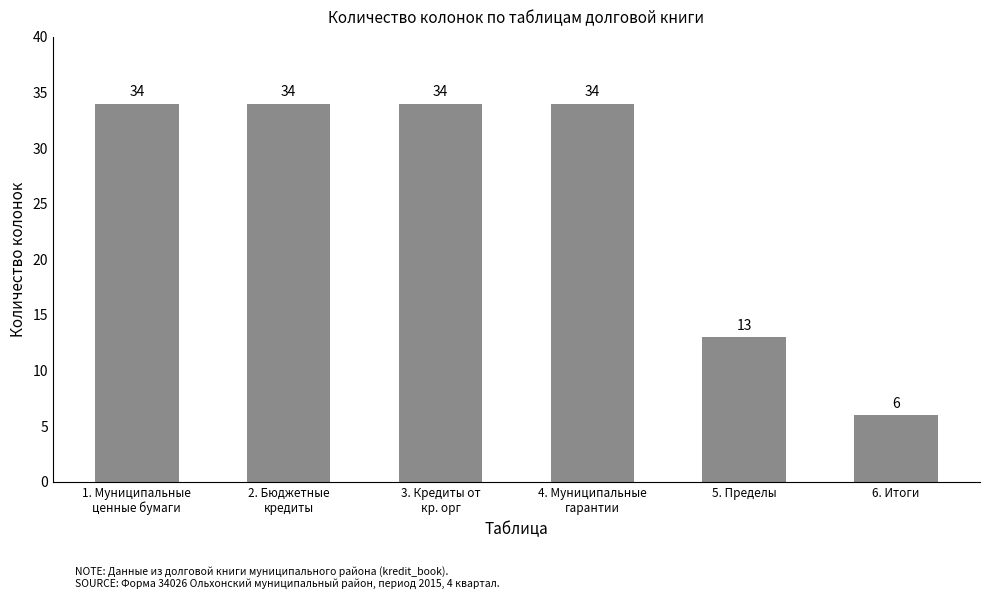

Where is the data nearest to the value 20?

5. Пределы